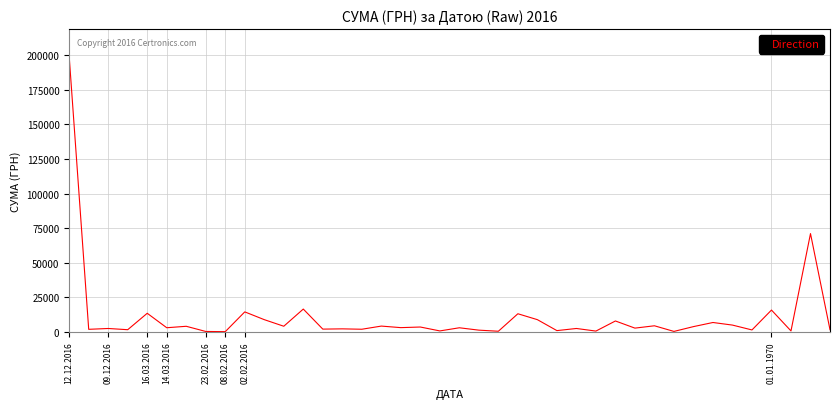

What is the difference between the maximum and minimum values?

198749.9